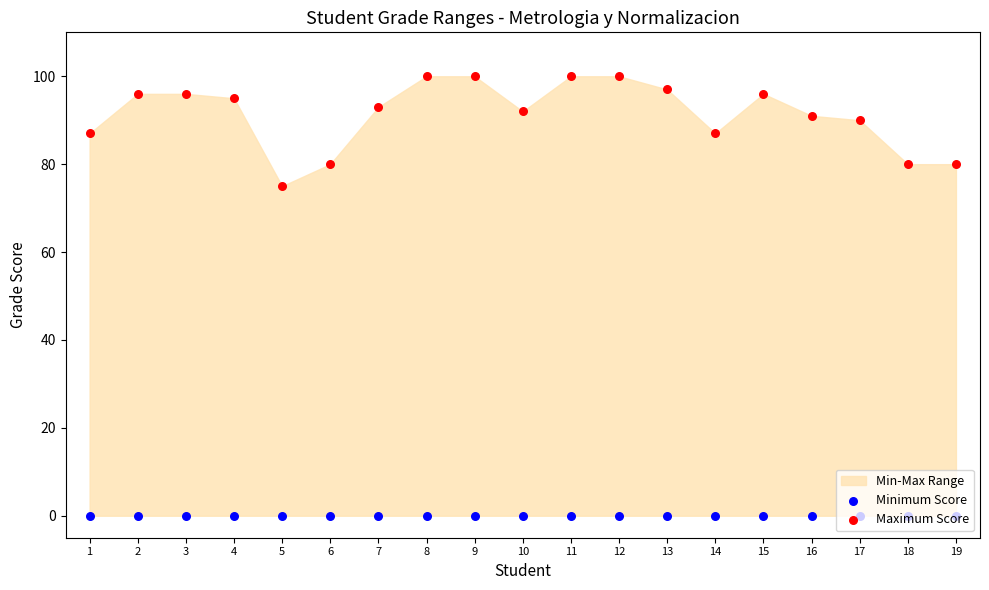

Is the value of Maximum Score at 5 greater than the value of Minimum Score at 8?

Yes